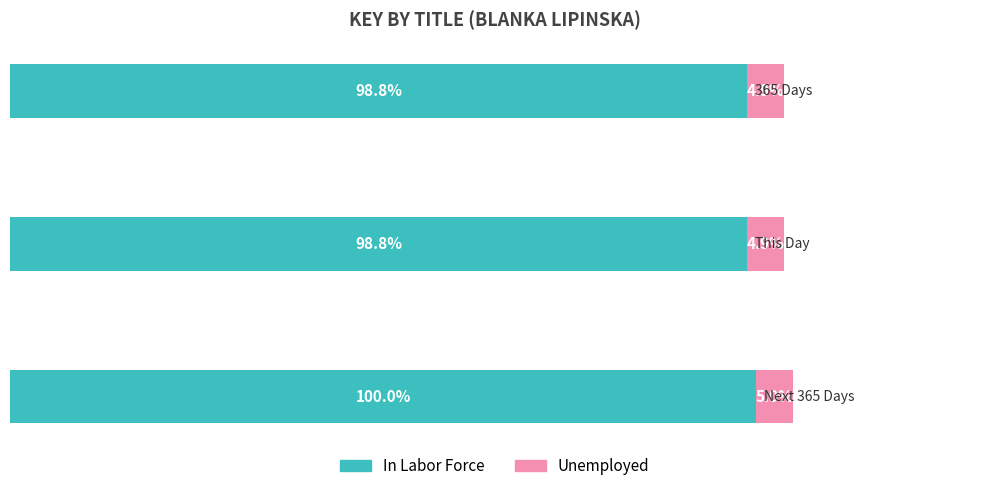

Which series has the widest spread of values?

In Labor Force